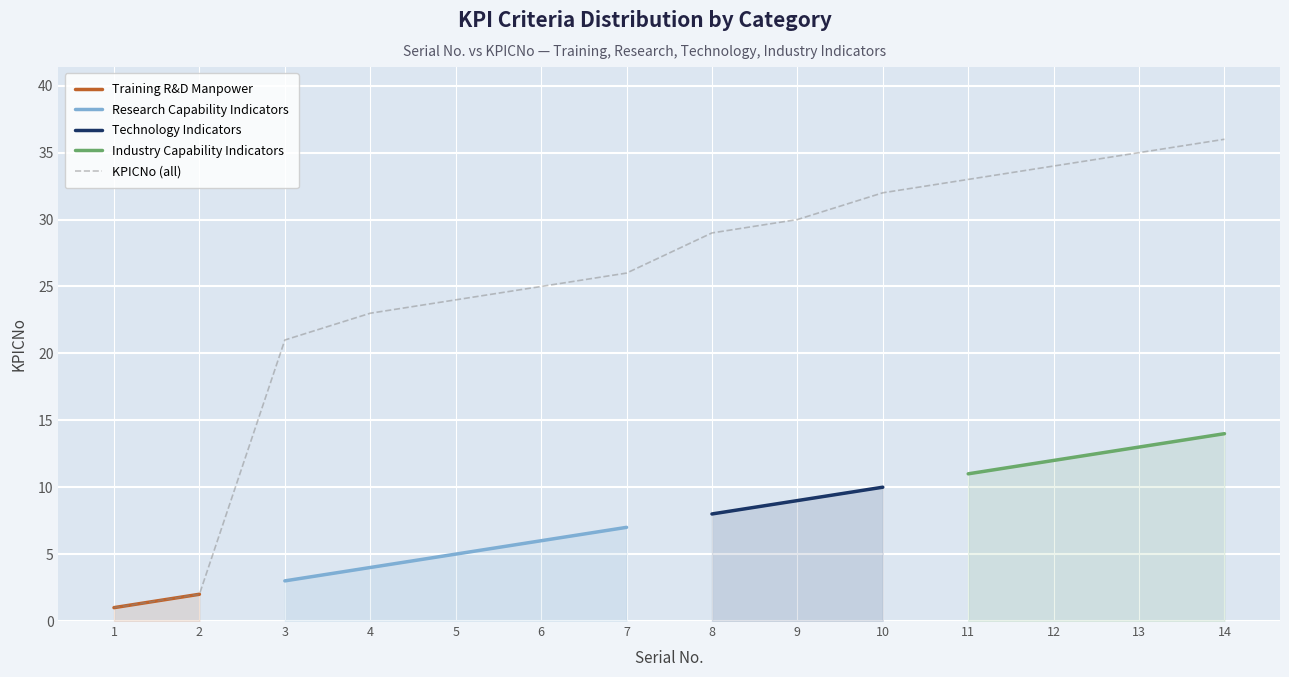

Where does the KPICNo (all) series first go above 29?

9